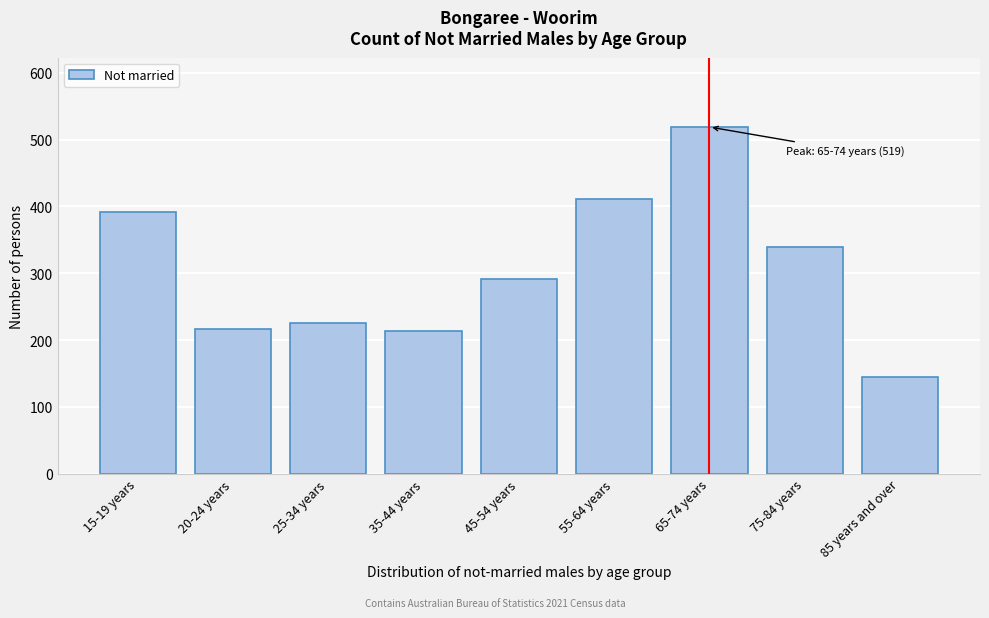

Reading left to right, extract all data points from this chart.

391	217	226	213	292	411	519	340	144